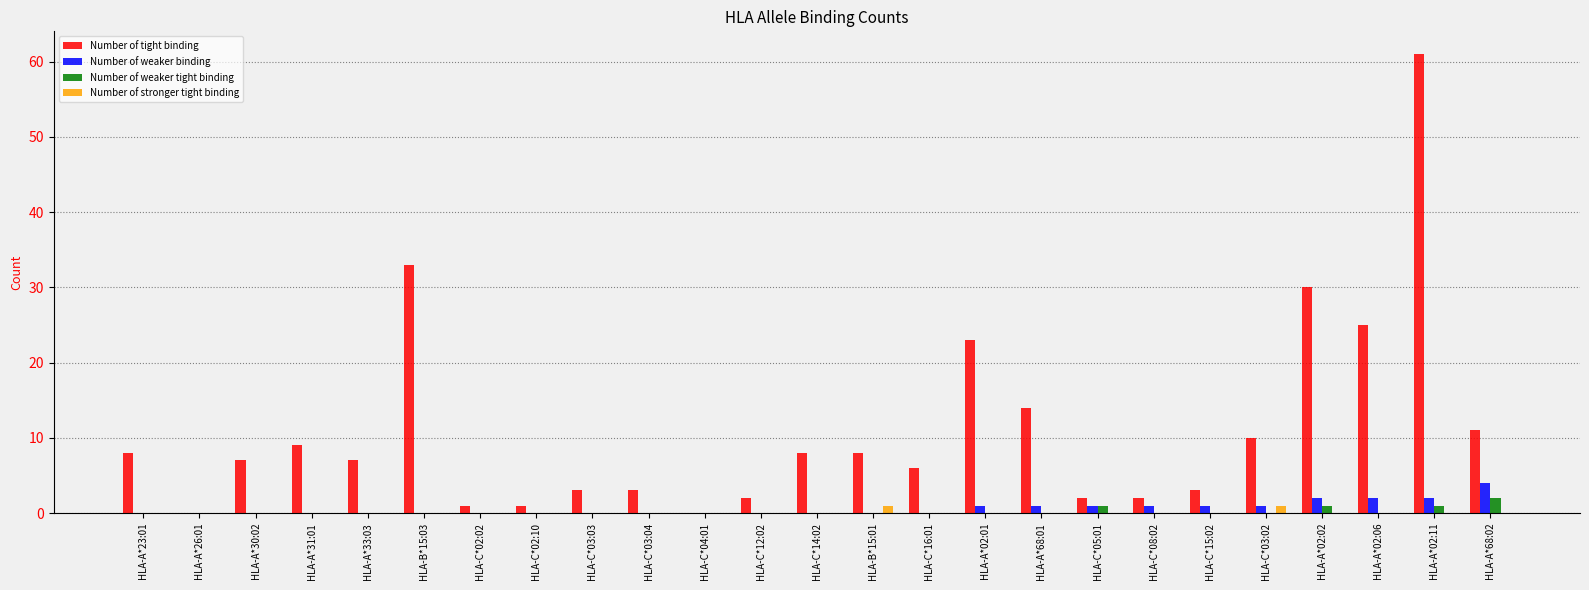

What is the spread (max minus min) of values at HLA-A*23:01?

8